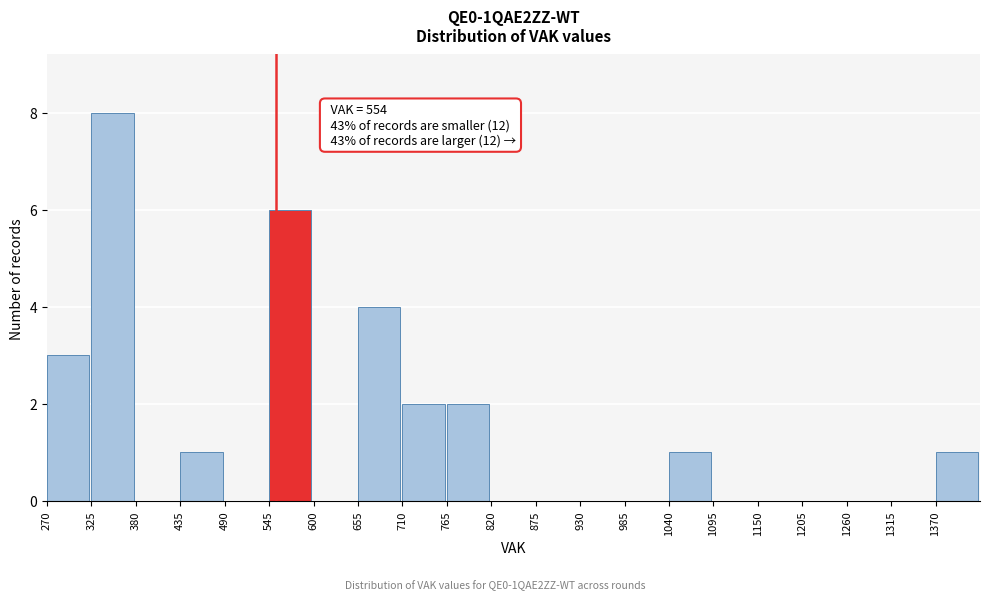

Which range on the x-axis has the tallest bar?

325 to 380